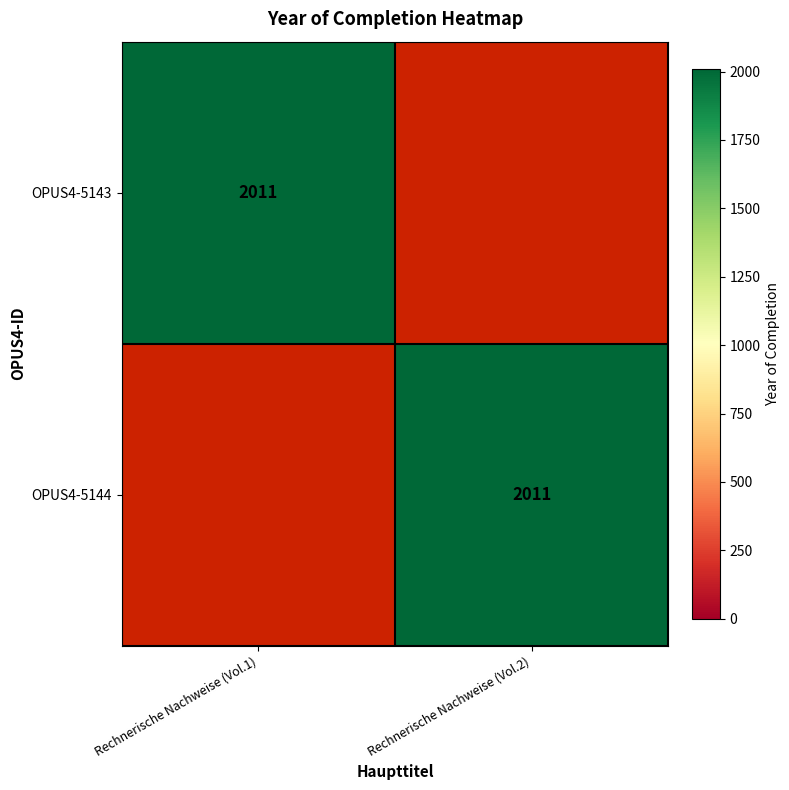

True or false: OPUS4-5143 has a value of 2011 at Rechnerische Nachweise (Vol.1).

True